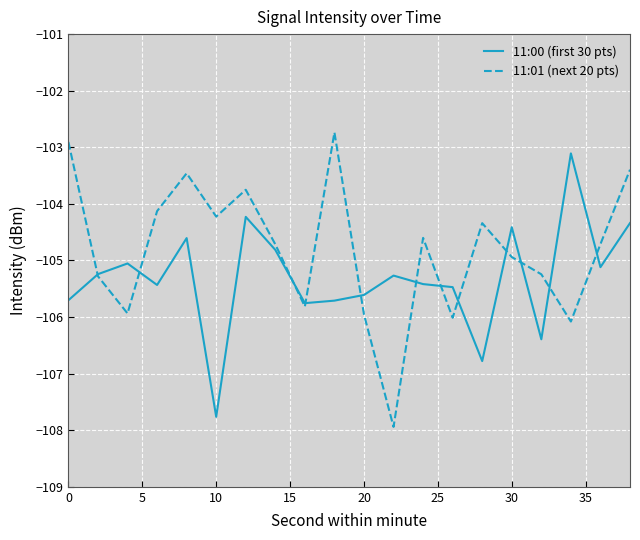

List the series in order of their peak value, lowest first.

11:00 (first 30 pts), 11:01 (next 20 pts)